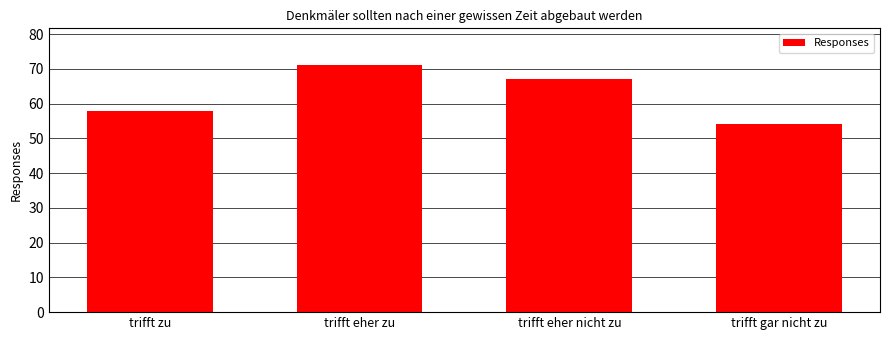

What is the value of the 2nd bar from the left?

71